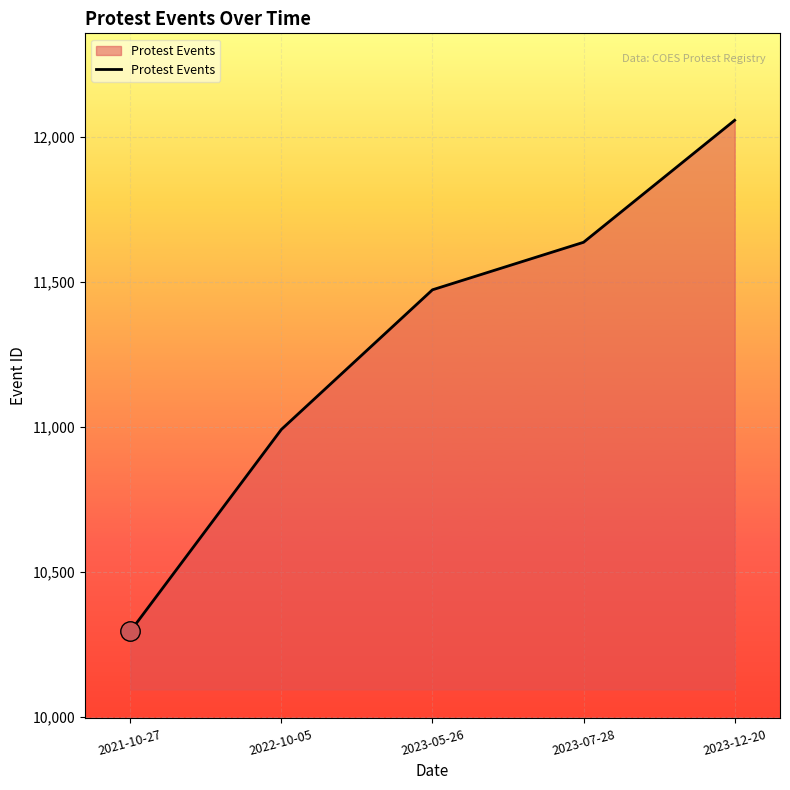

What is the difference between the maximum and second lowest values?

1067